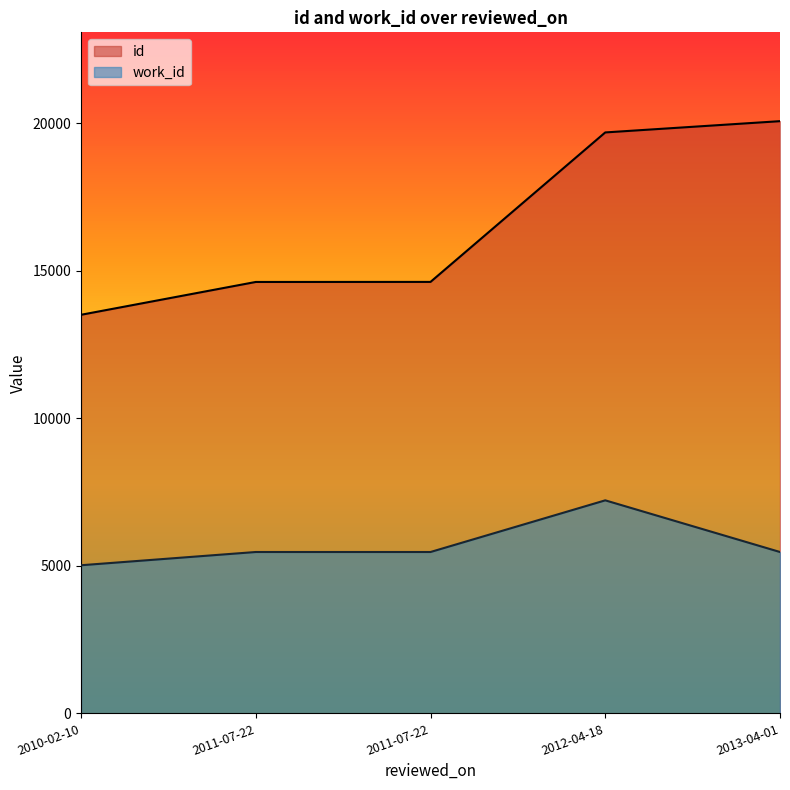

At which label is id closest to 16796?

2011-07-22